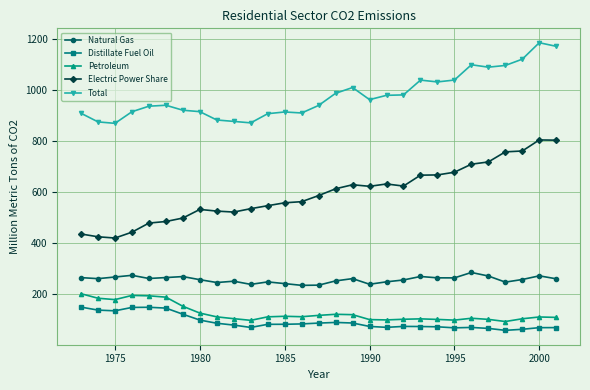

Which series has the widest spread of values?

Electric Power Share